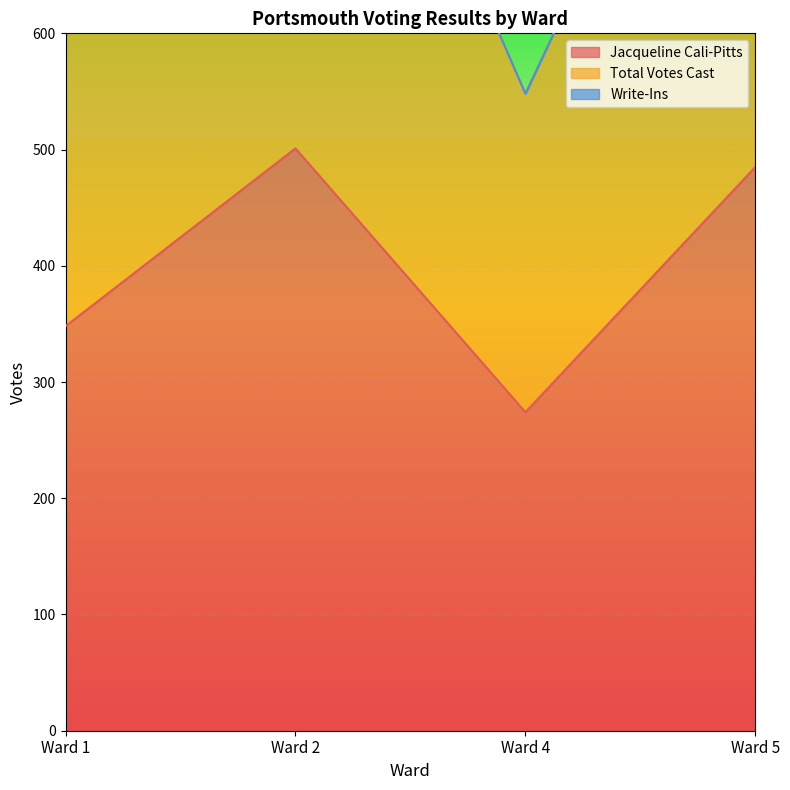

What is the total value across all series at Ward 5?

1455